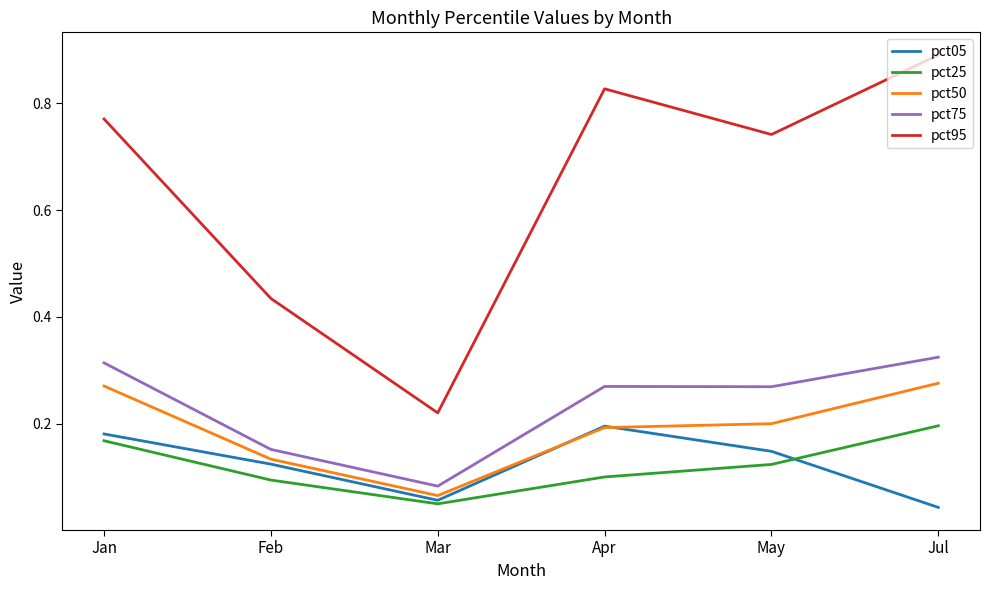

Is this an area chart (filled region under the line)?

No